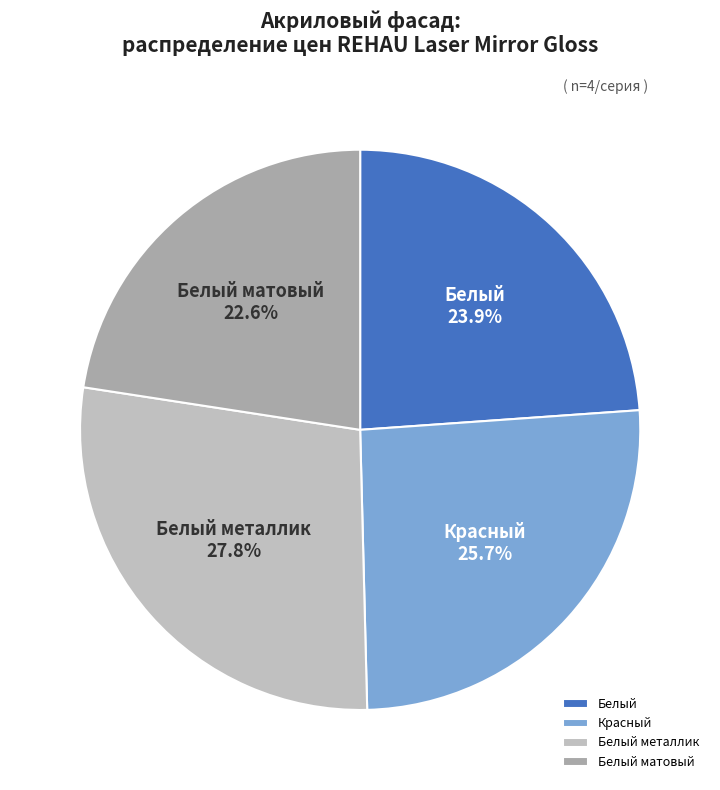

How many segments does this pie chart have?

4